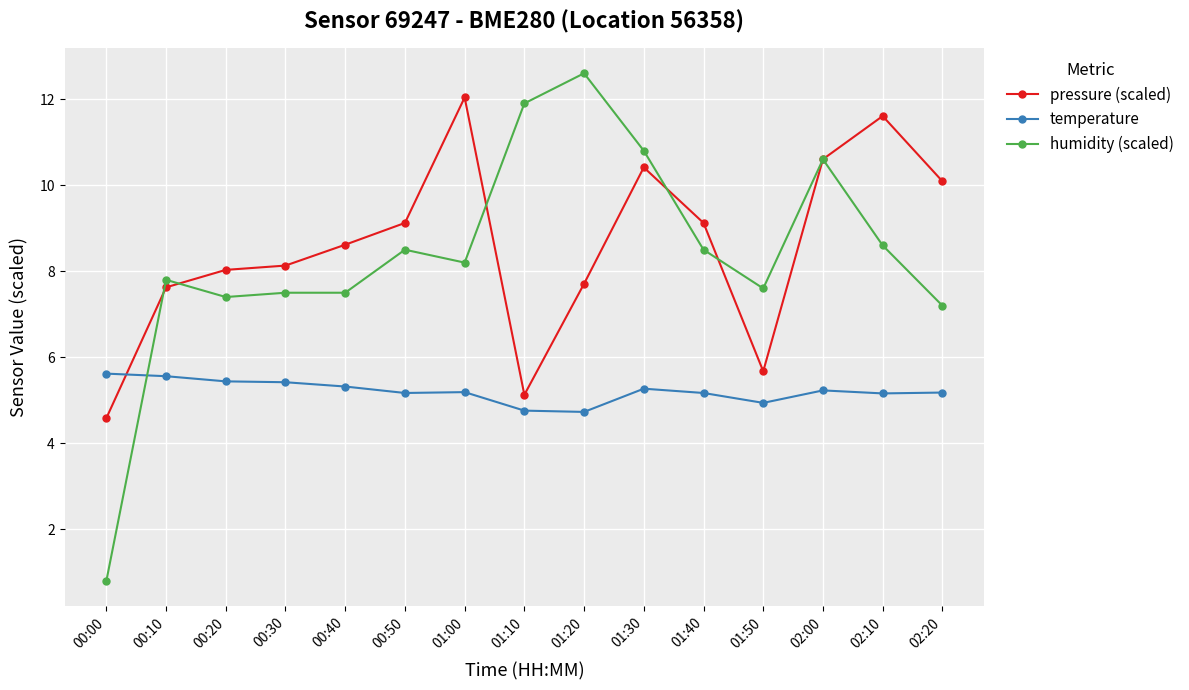

Which series ends up on top after the final intersection of humidity (scaled) and temperature?

humidity (scaled)